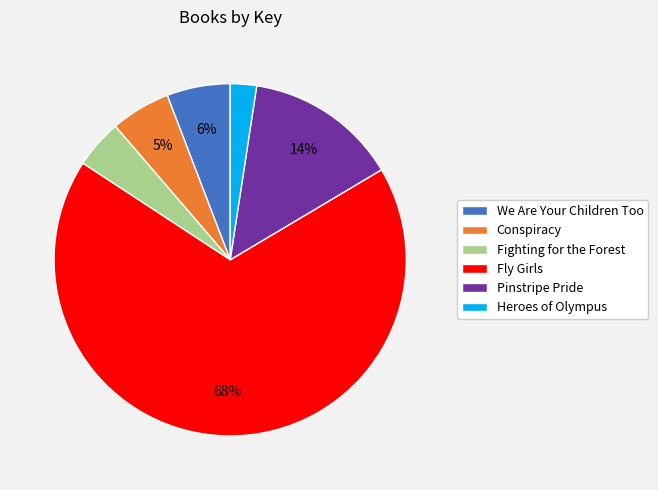

To the nearest percent, what is the difference between the Pinstripe Pride and Fighting for the Forest slice percentages?

10%